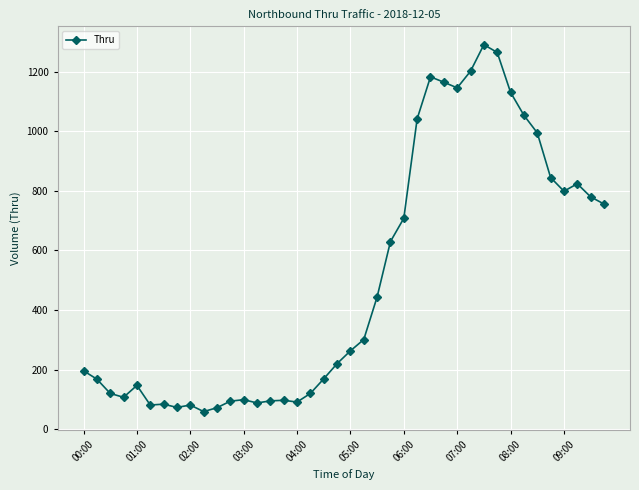

What is the value of the 3rd point from the left?

120